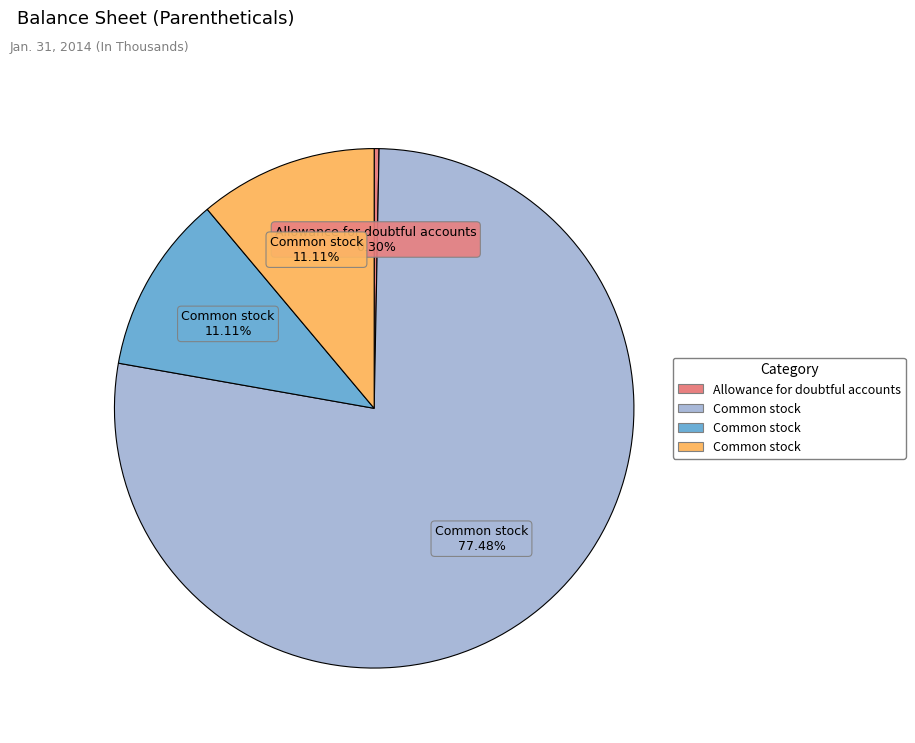

Count the number of slices in the pie.

4